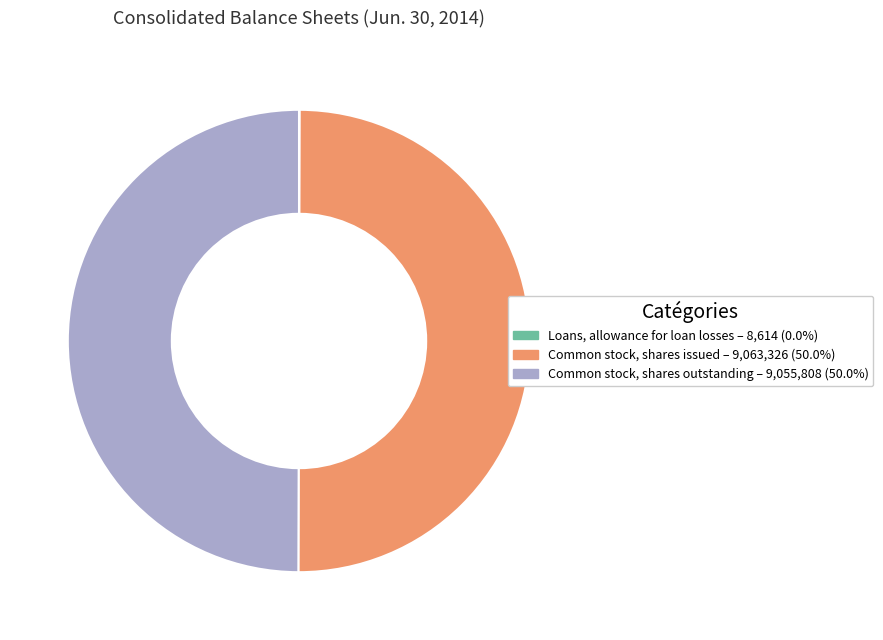

Approximately how many times larger is the value at Common stock, shares issued – 9,063,326 (50.0%) compared to Common stock, shares outstanding – 9,055,808 (50.0%)?

1.0